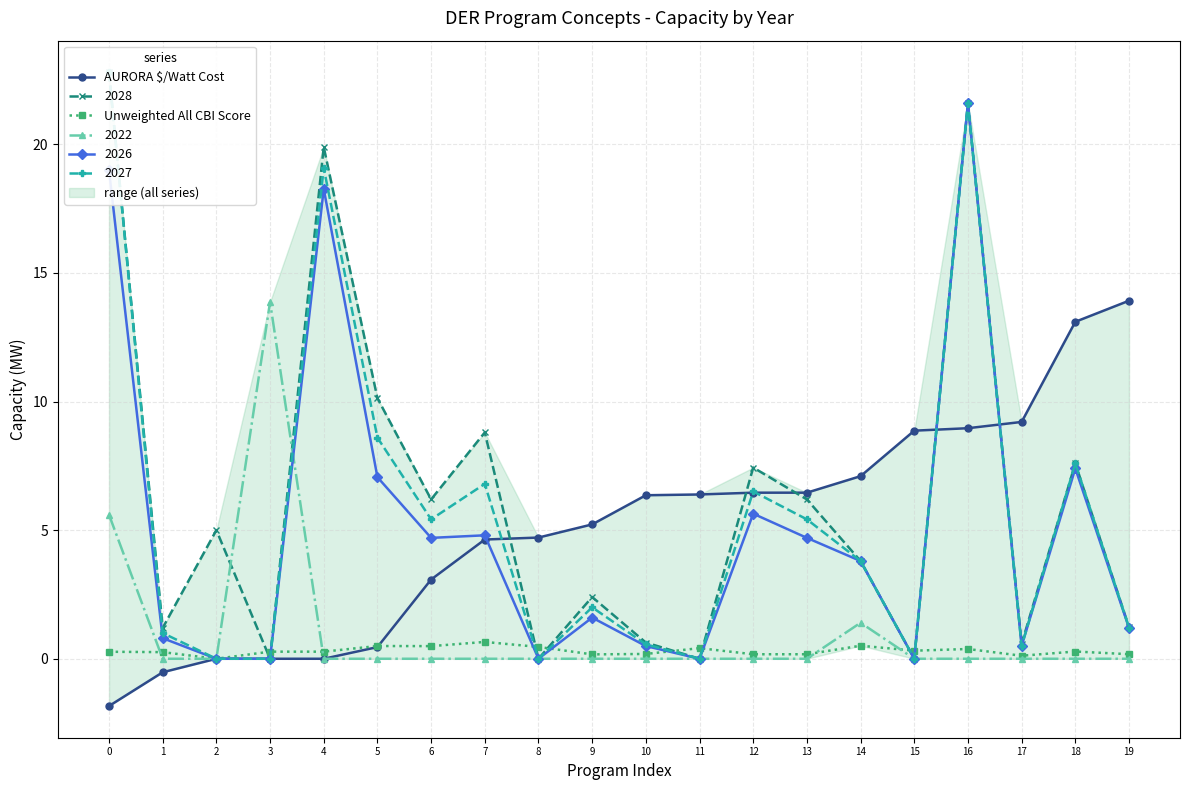

Where is AURORA $/Watt Cost nearest to the value 6?

10